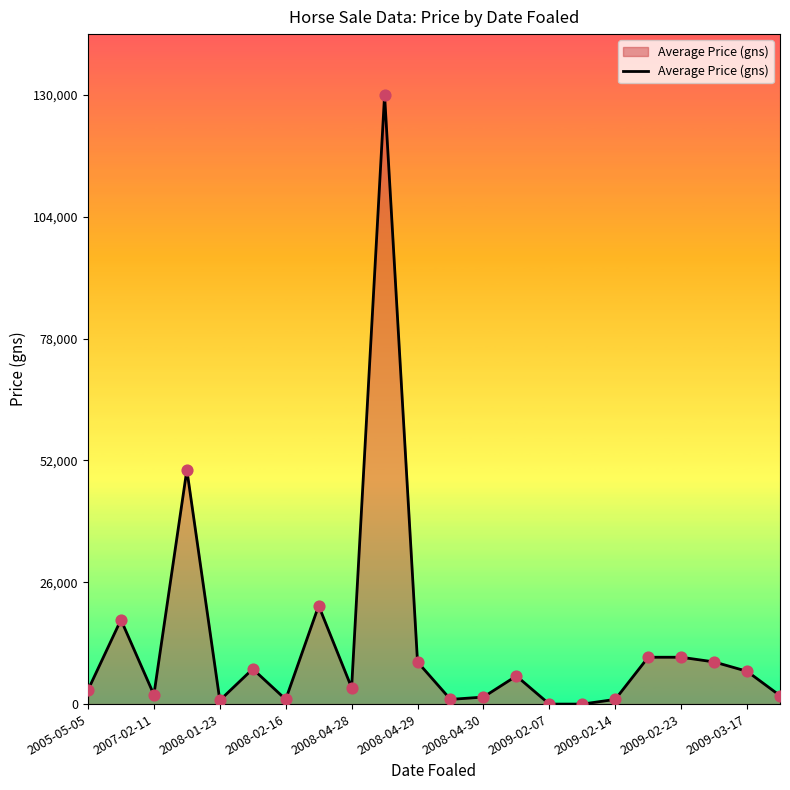

What is the greatest value displayed?

130000